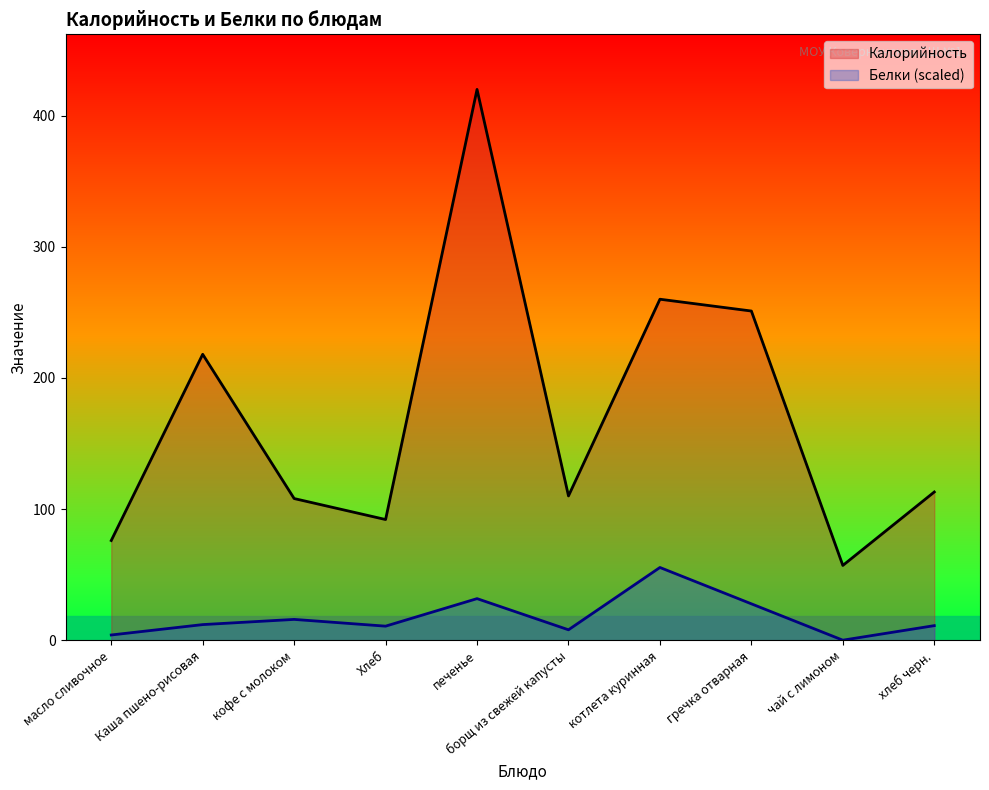

Where does the Белки series first go above 11?

Каша пшено-рисовая